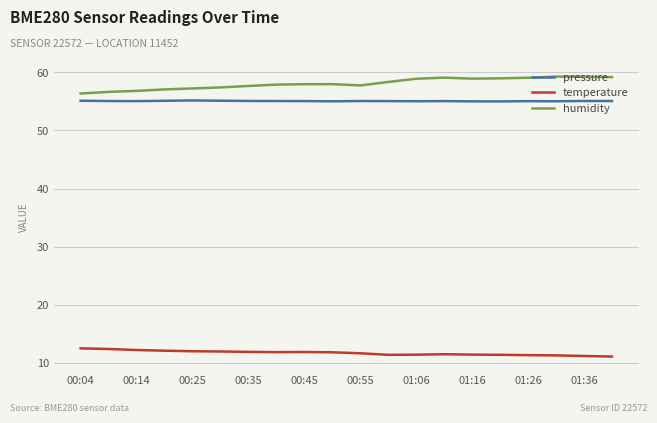

List the series in order of their peak value, lowest first.

temperature, pressure, humidity